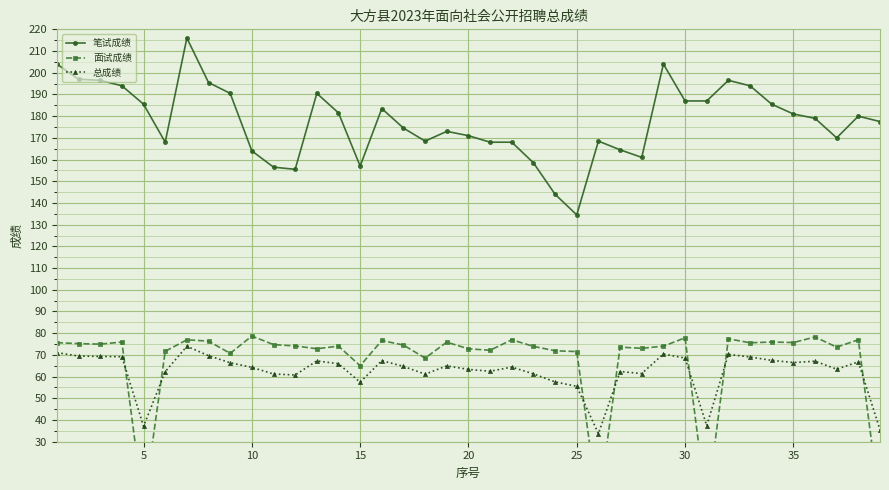

The value of 笔试成绩 at 20 is 50.4. True or false?

False